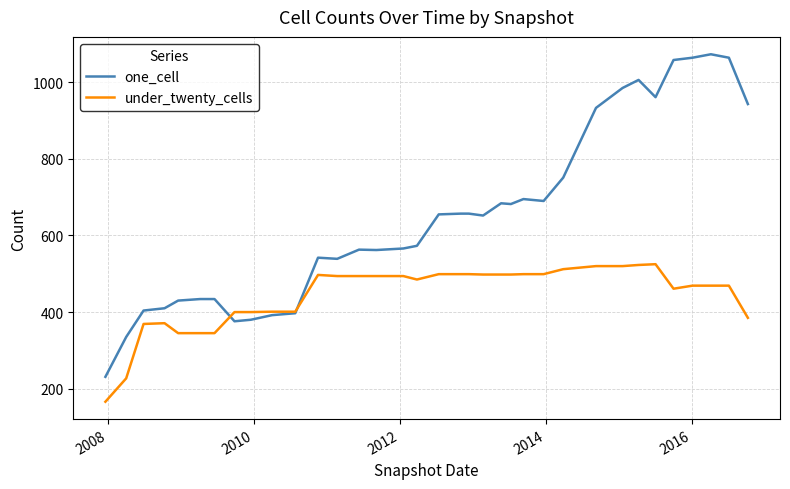

Which series has the largest range (max minus min)?

one_cell